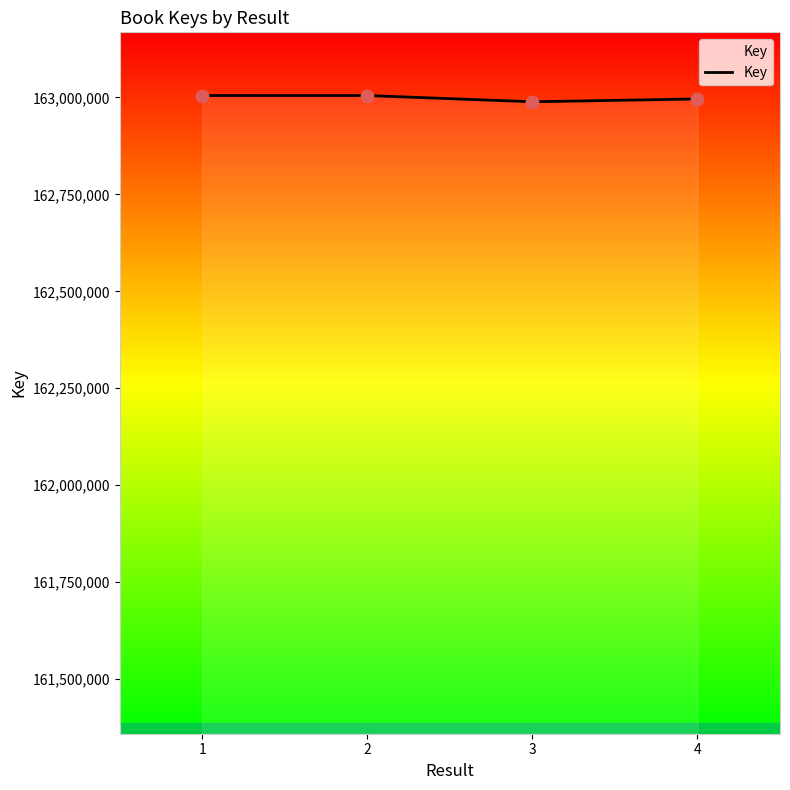

What is the change in value from 1 to 4?

-8828